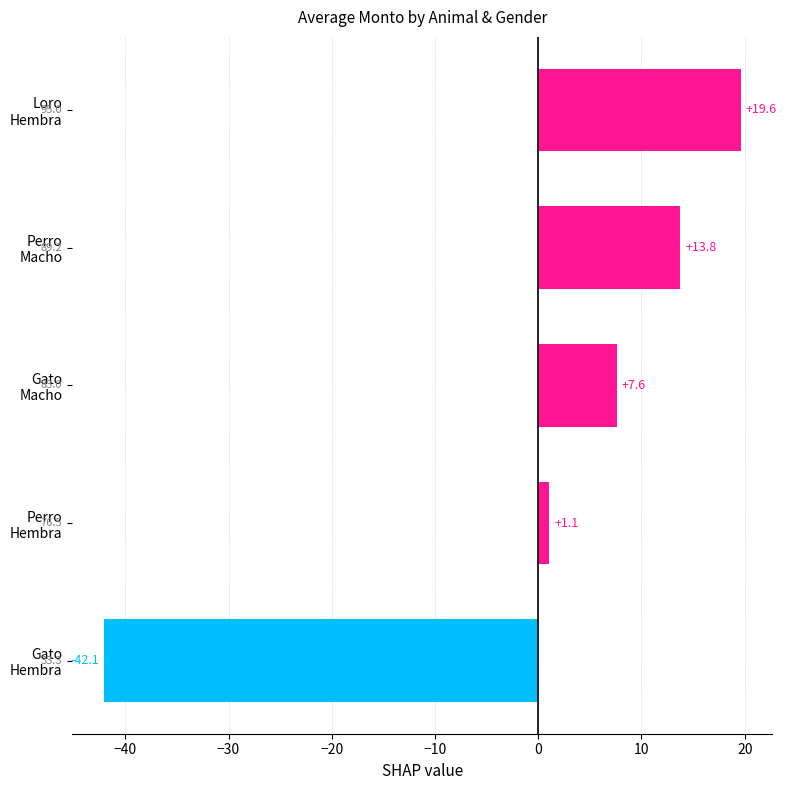

What is the value of the 1st bar from the top?

19.6